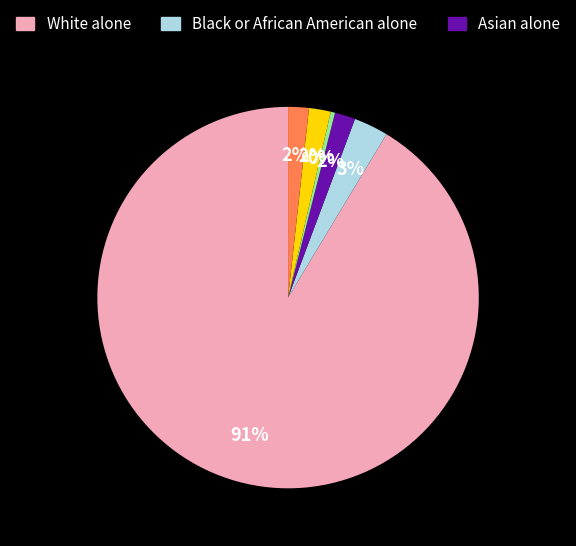

To the nearest percent, what is the average slice percentage?

17%